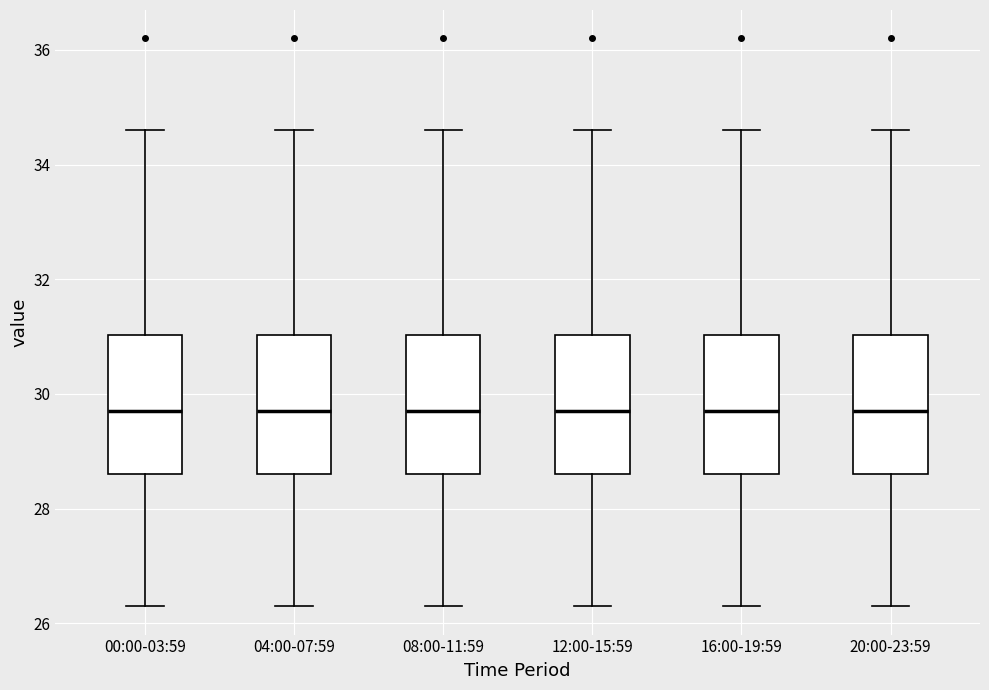

Where does the median line of the box for 12:00-15:59 sit on the y-axis? The values are not printed on the chart, so give them approximately, as read against the axis.

29.8